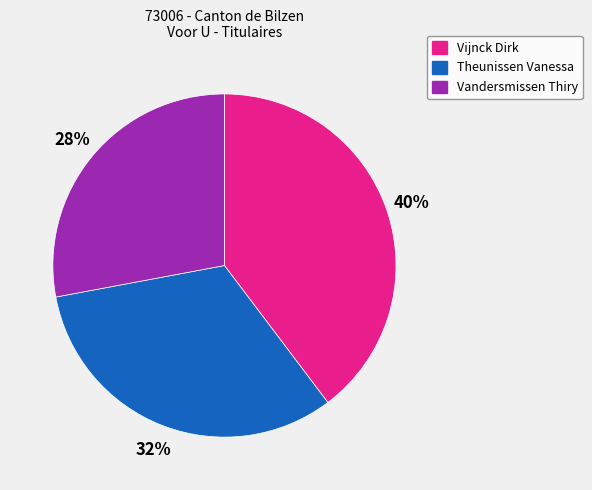

True or false: Theunissen Vanessa accounts for 32% of the total.

True